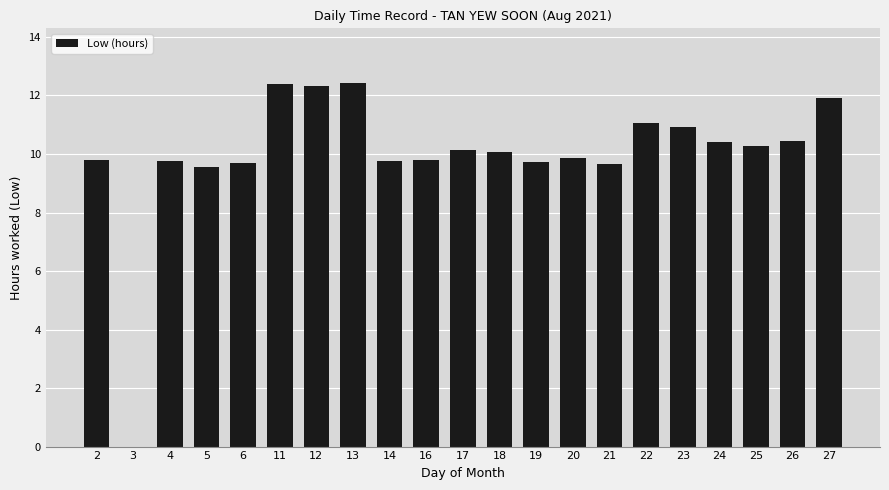

What is the maximum value shown in the chart?

12.4